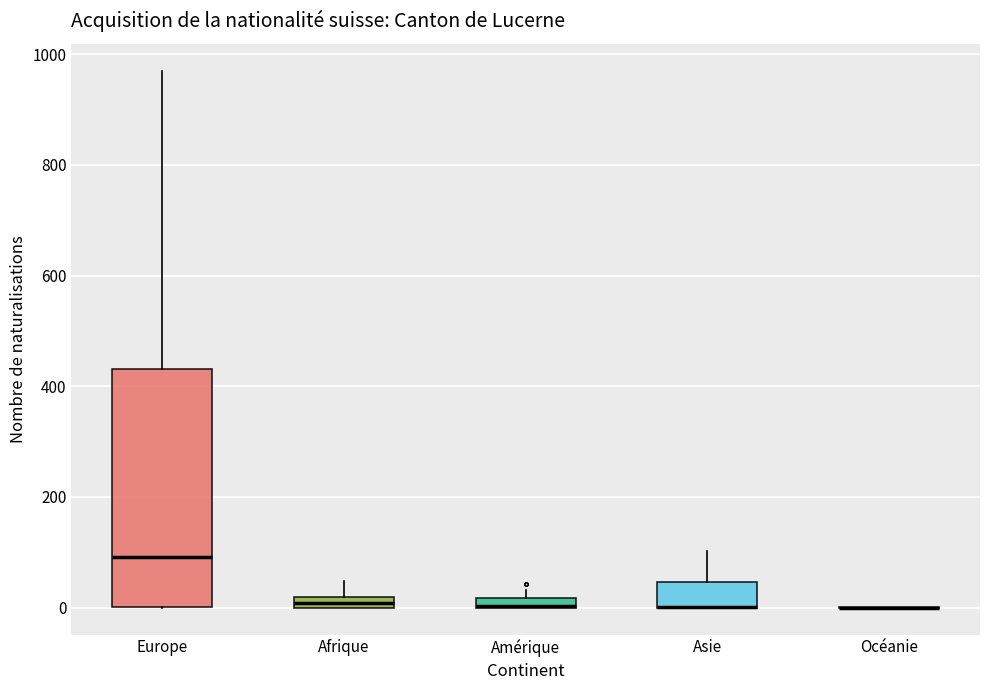

Which box is the tallest, from its lower edge to its upper edge?

Europe